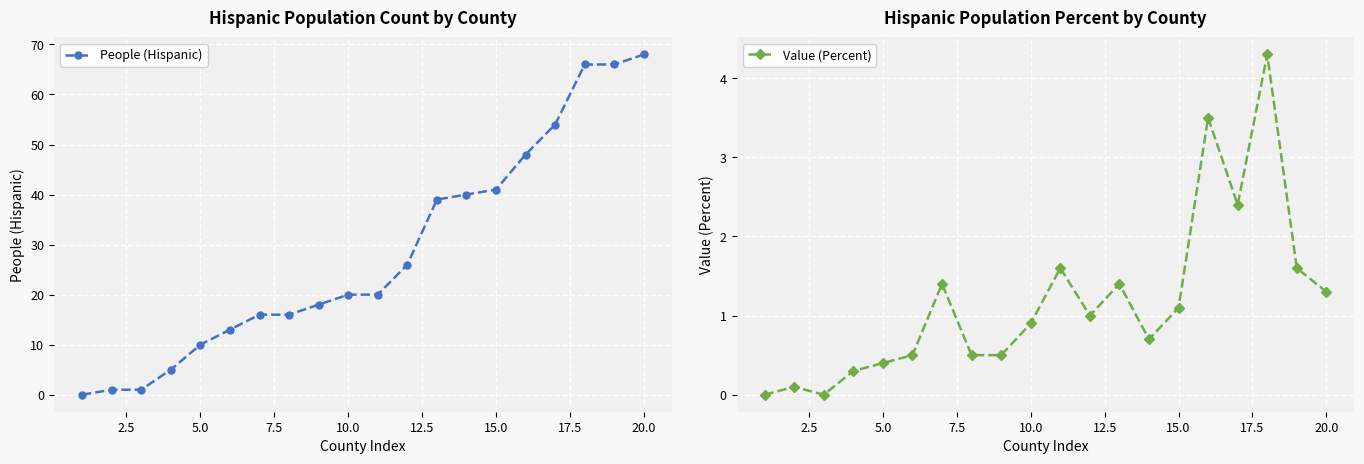

The People (Hispanic) series shows 54.5 at 15.0. True or false?

False